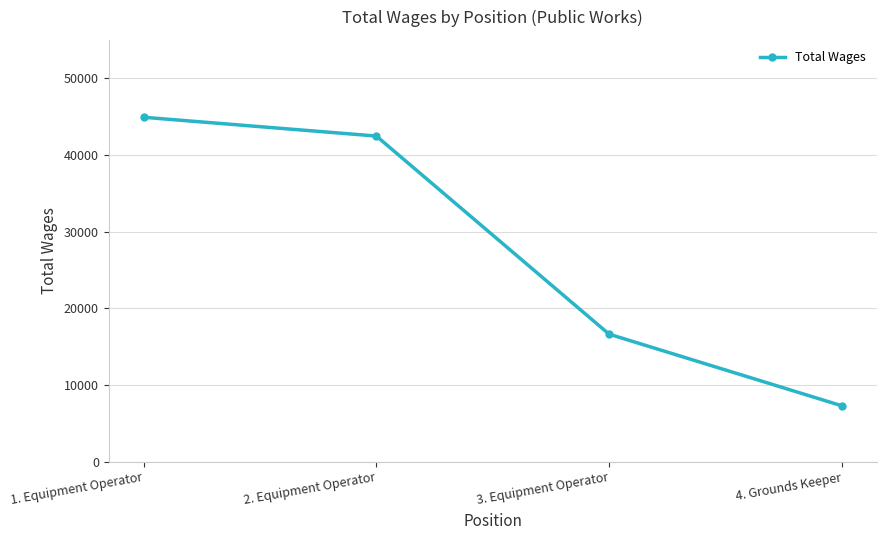

What is the label of the 1st point from the left?

1. Equipment Operator